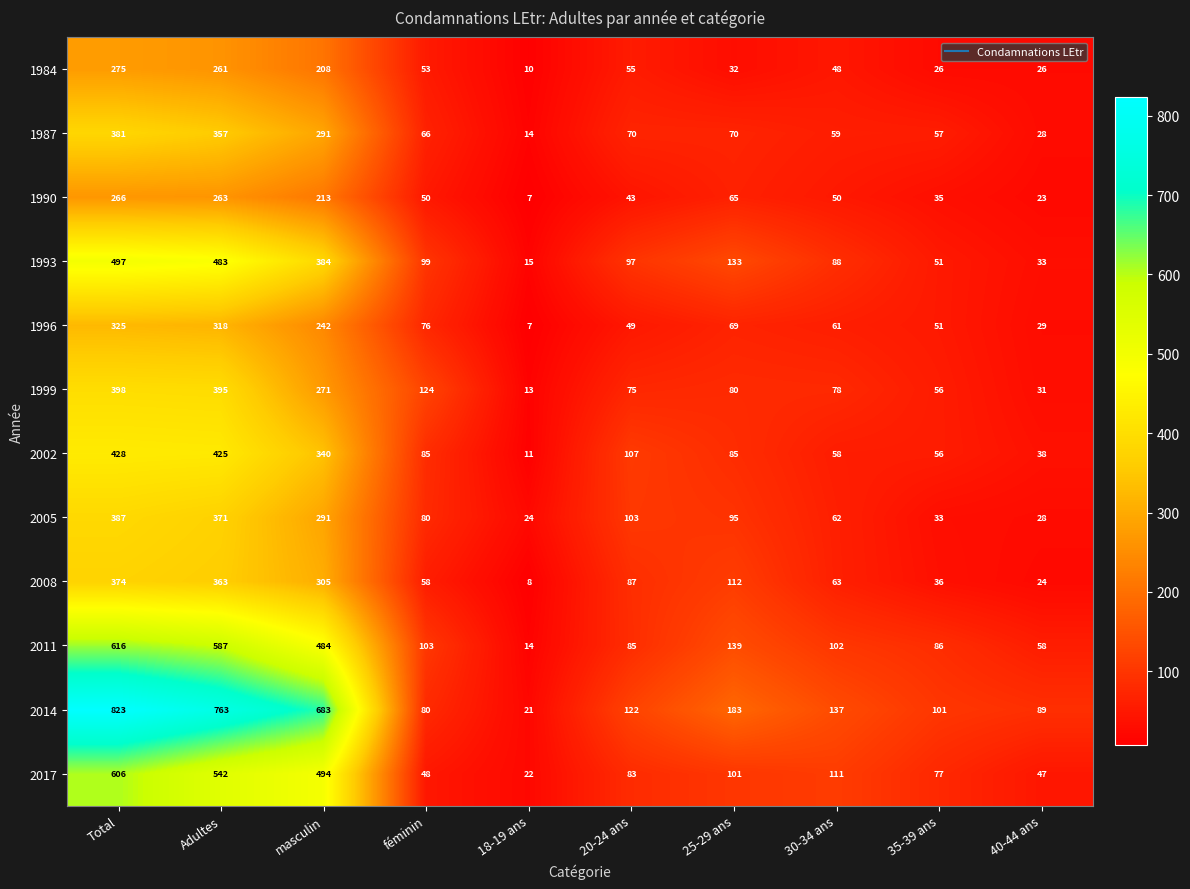

Is it true that 2017 equals 144 at 20-24 ans?

False